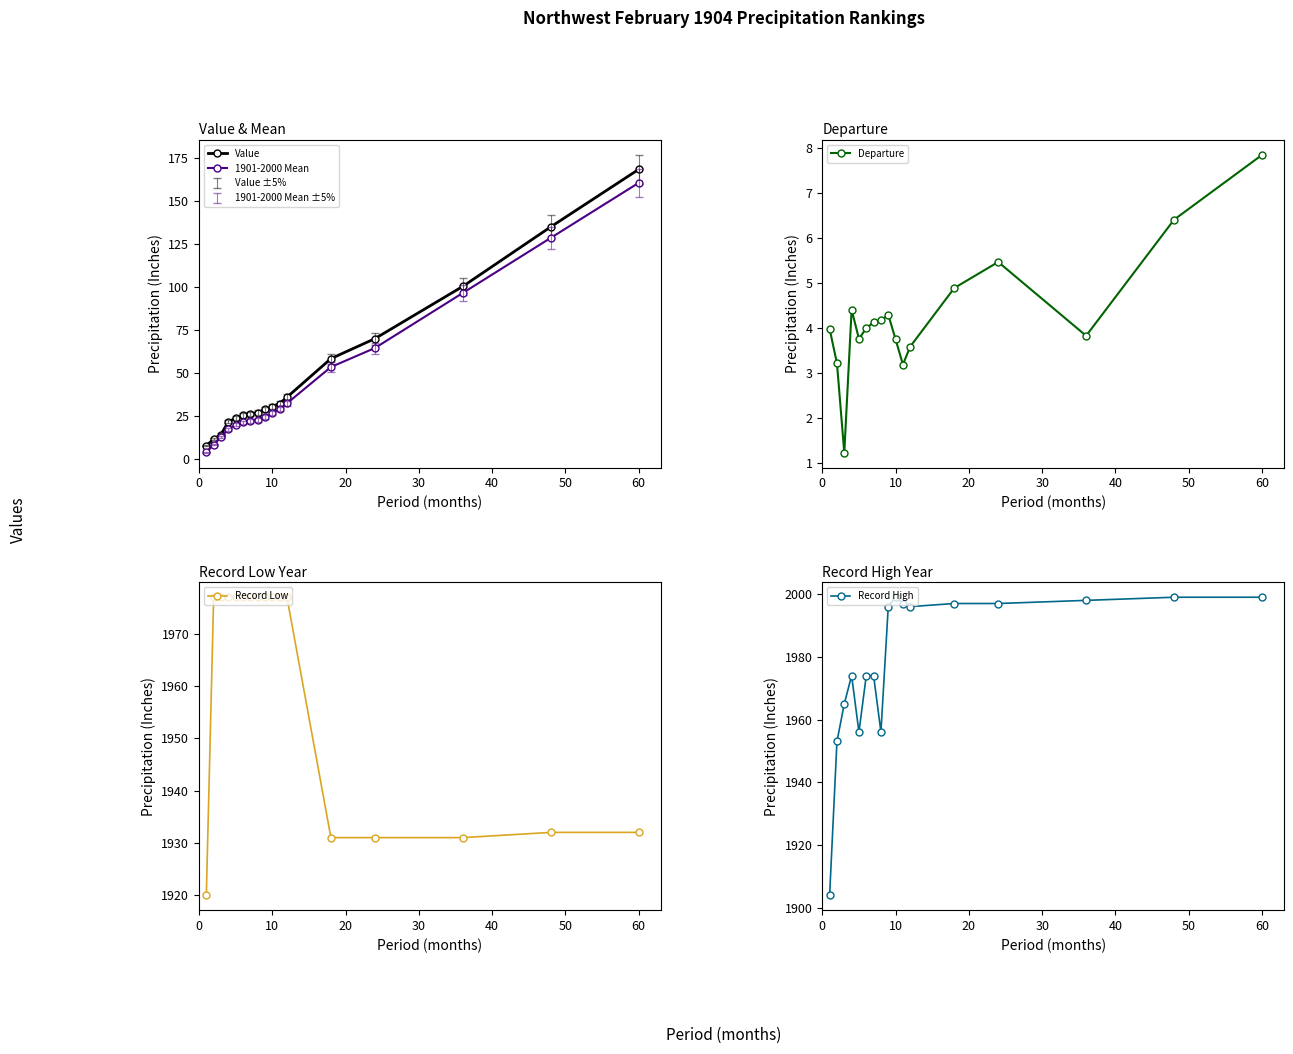

What is the lowest value of the Value series?

7.6